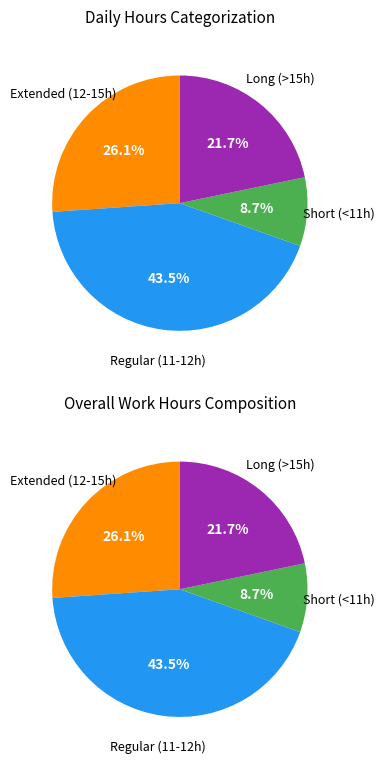

Does 27 represent more than half of the total?

No